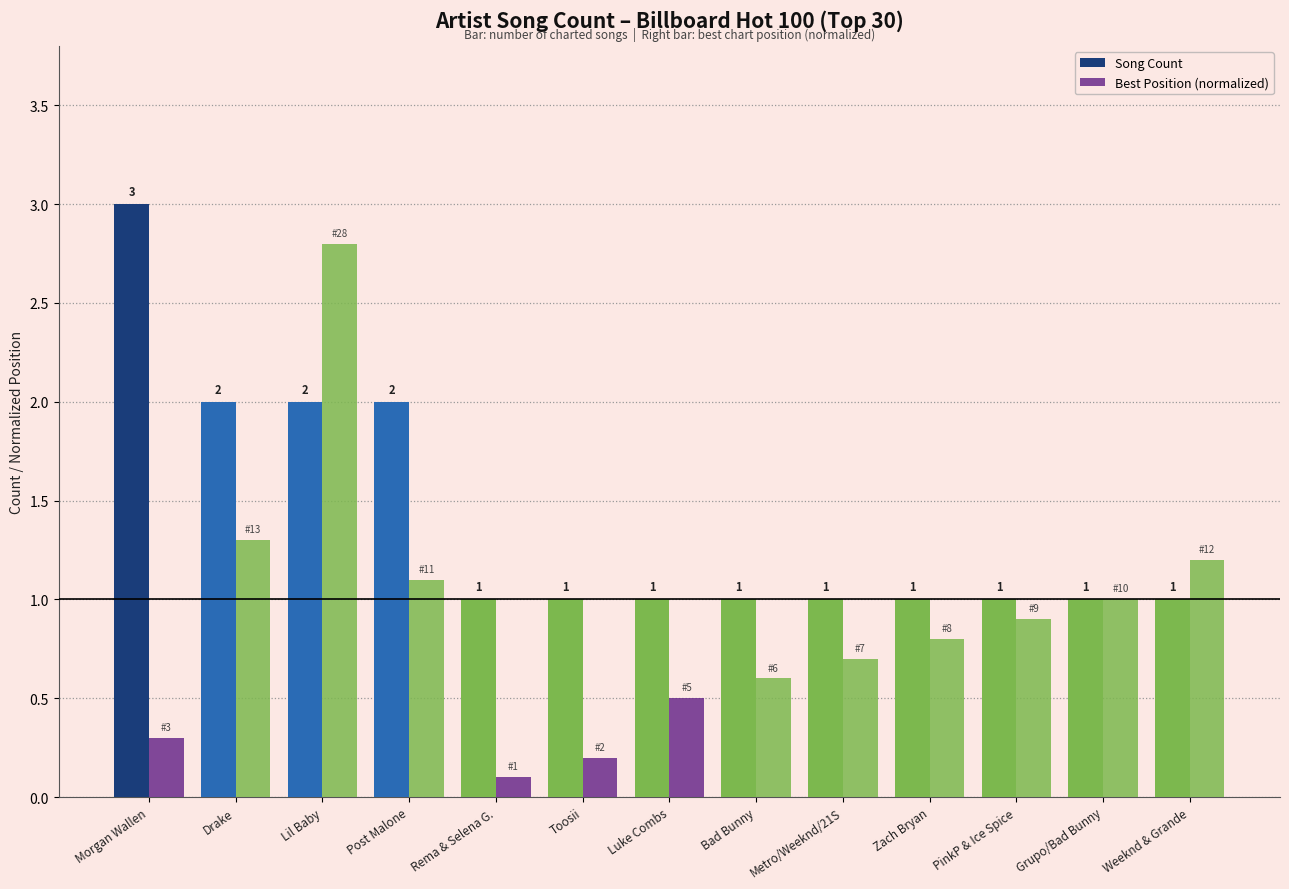

How many groups of bars are there?

13